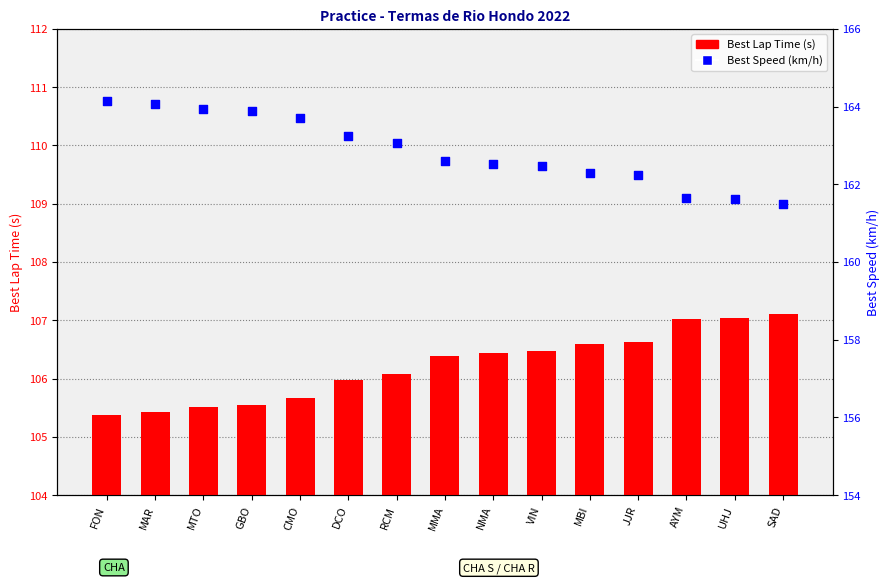

At which category is the sum across all series the highest?

FON